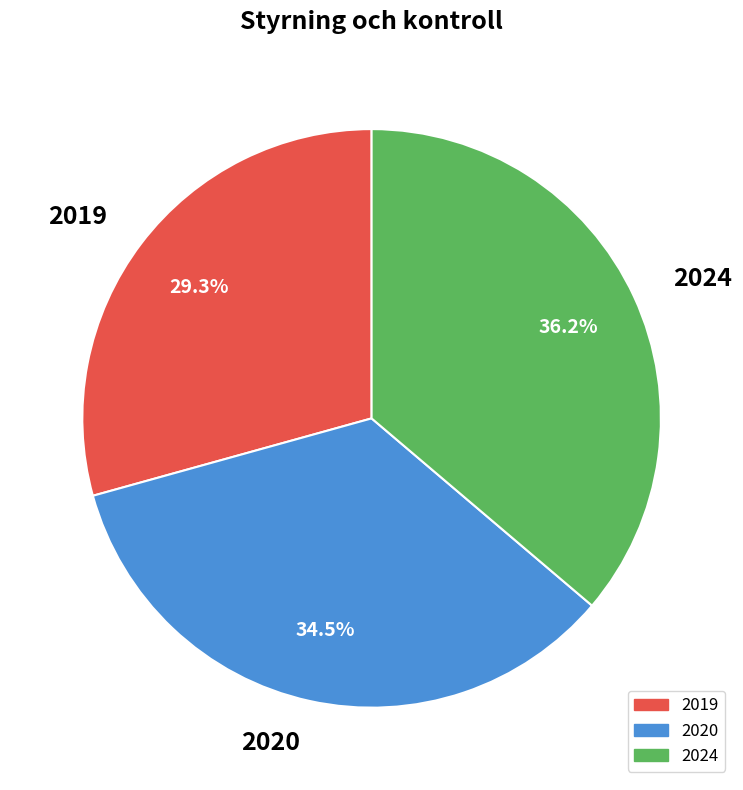

What percentage is NOT represented by 2020?

65.5%